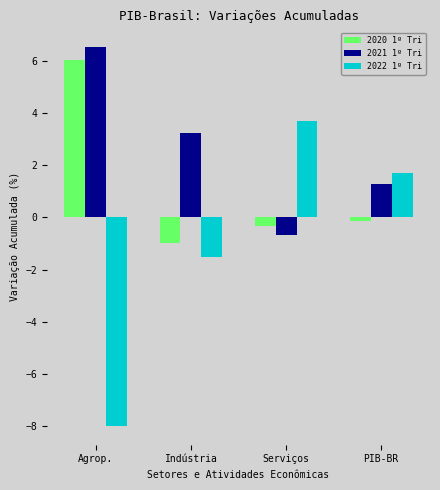

Reading right to left, list all the values displayed in this chart.

2020 1º Tri: -0.1	-0.3	-1.0	6.0
2021 1º Tri: 1.3	-0.7	3.3	6.5
2022 1º Tri: 1.7	3.7	-1.5	-8.0